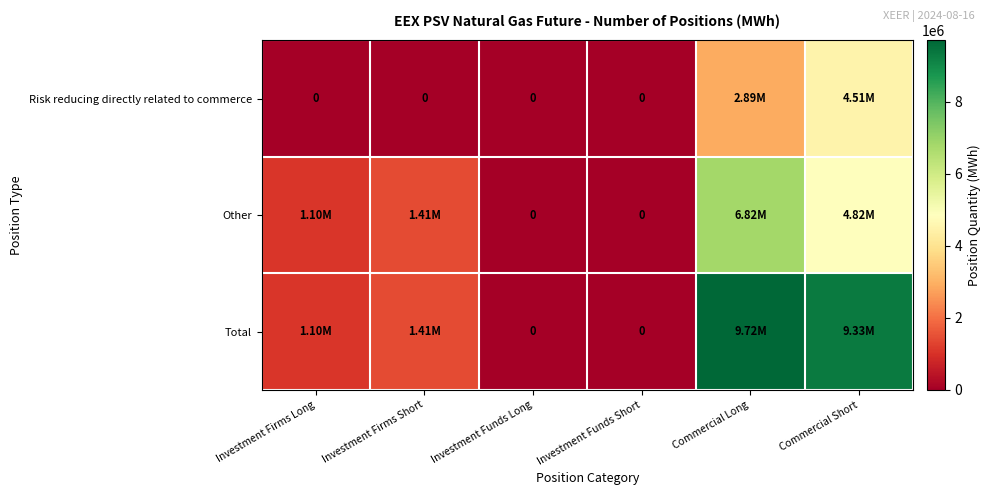

What is the difference between the maximum and minimum values in the Other series?

6822504